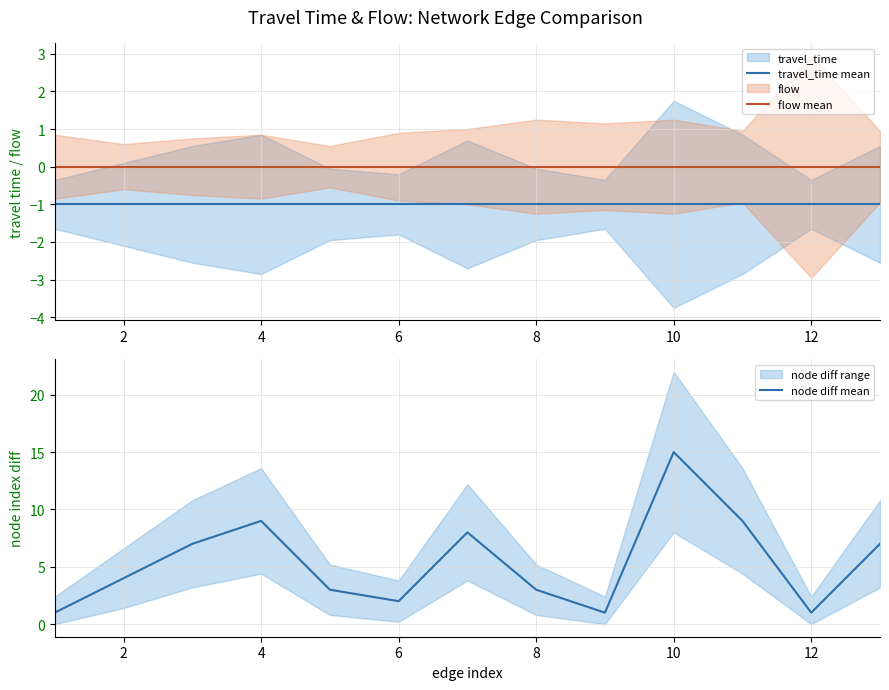

Is it true that flow mean equals 0 at 2?

True